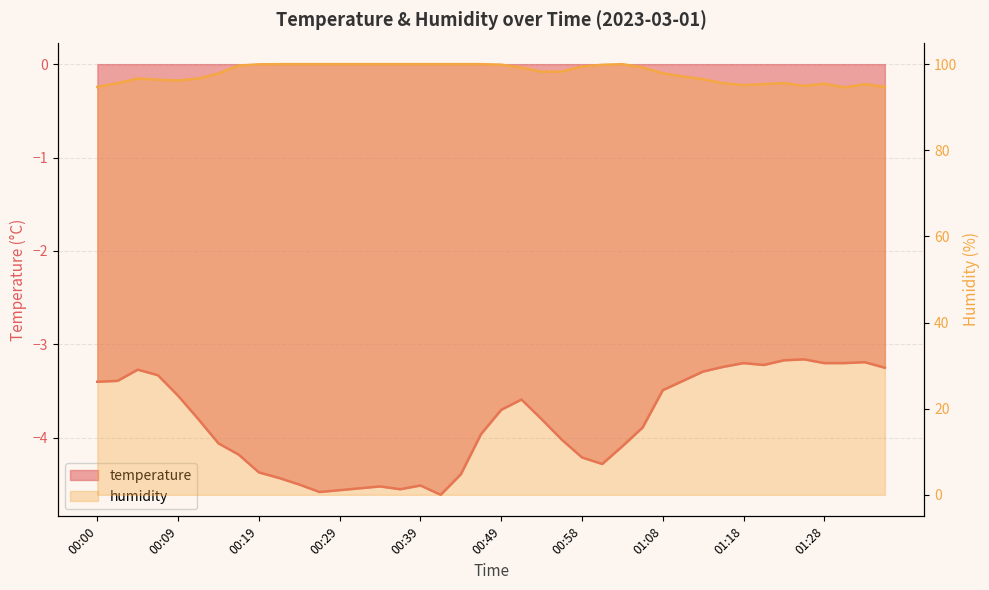

Is the value of temperature at 01:21 greater than the value of humidity at 01:13?

No